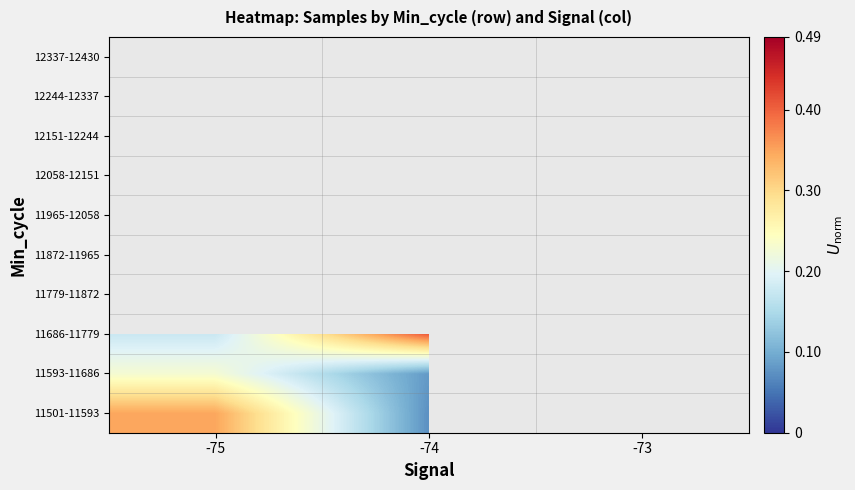

Rank the series by their average value, from lowest to highest.

11501-11593, 11593-11686, 11686-11779, 11779-11872, 11872-11965, 11965-12058, 12058-12151, 12151-12244, 12244-12337, 12337-12430